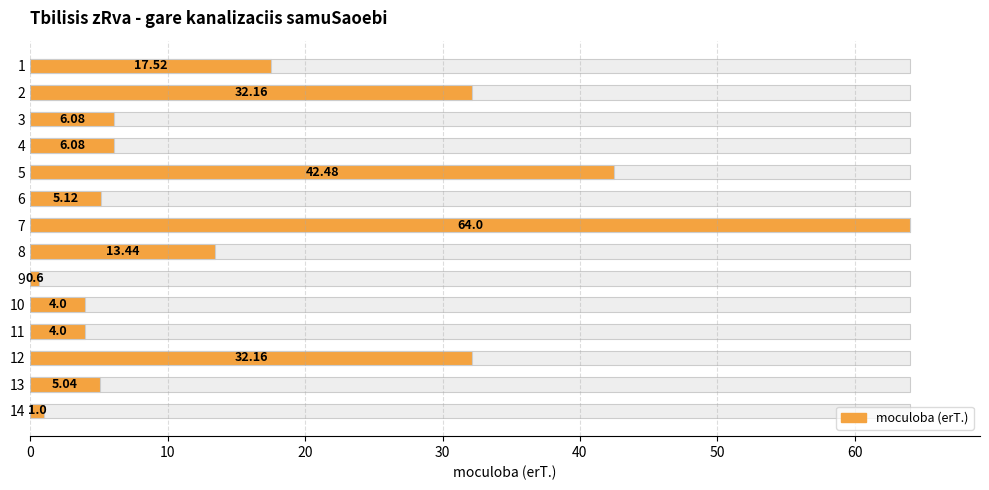

Reading left to right, list all the values displayed in this chart.

17.5	32.2	6.1	6.1	42.5	5.1	64.0	13.4	0.6	4.0	4.0	32.2	5.0	1.0